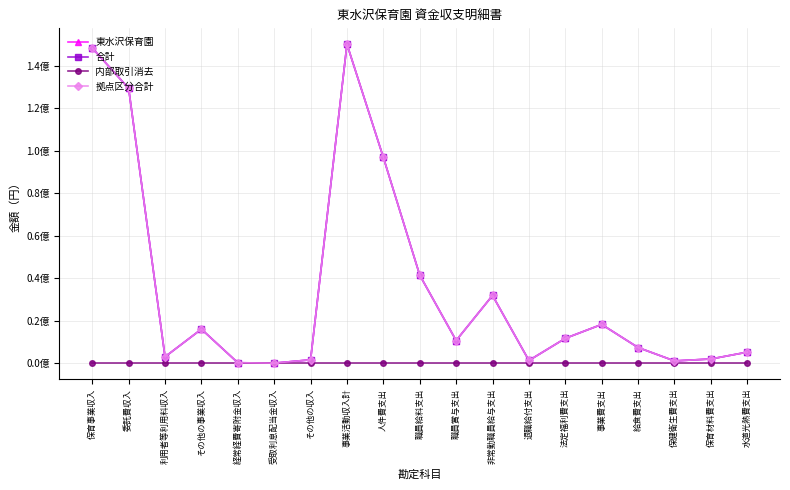

What is the difference between the maximum and minimum values in the 拠点区分合計 series?

150005589